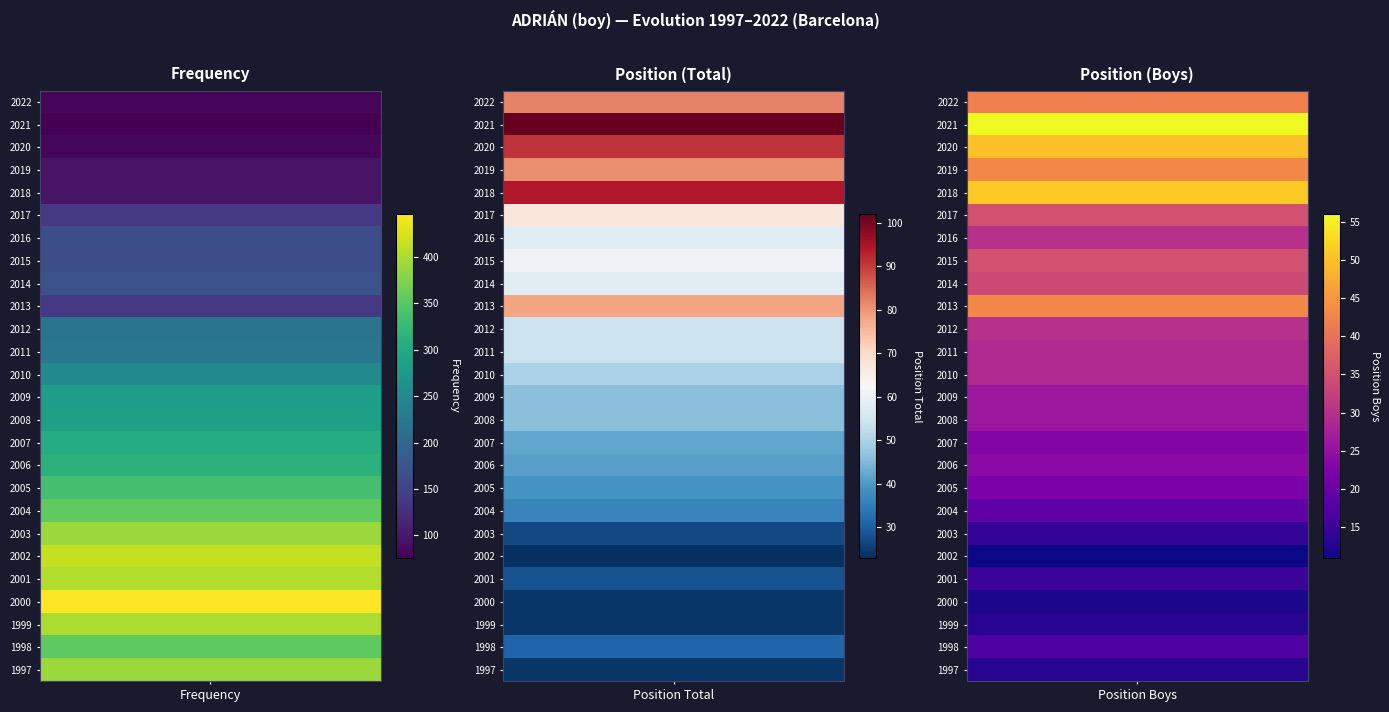

The value of Position_Boys at 2020 is 50. True or false?

True